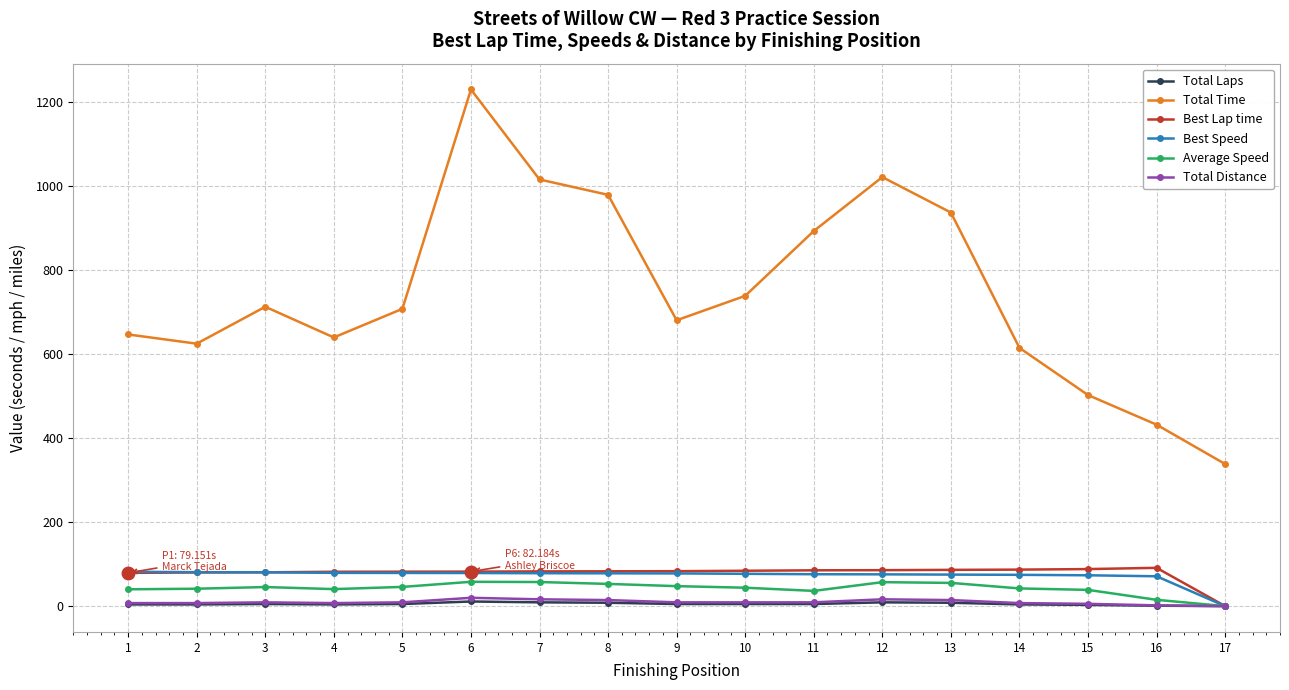

True or false: Total Laps and Total Time cross at least once.

False